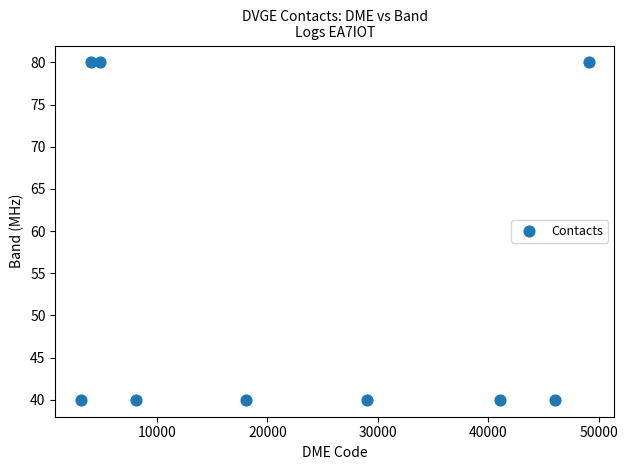

What is the average Y value?

53